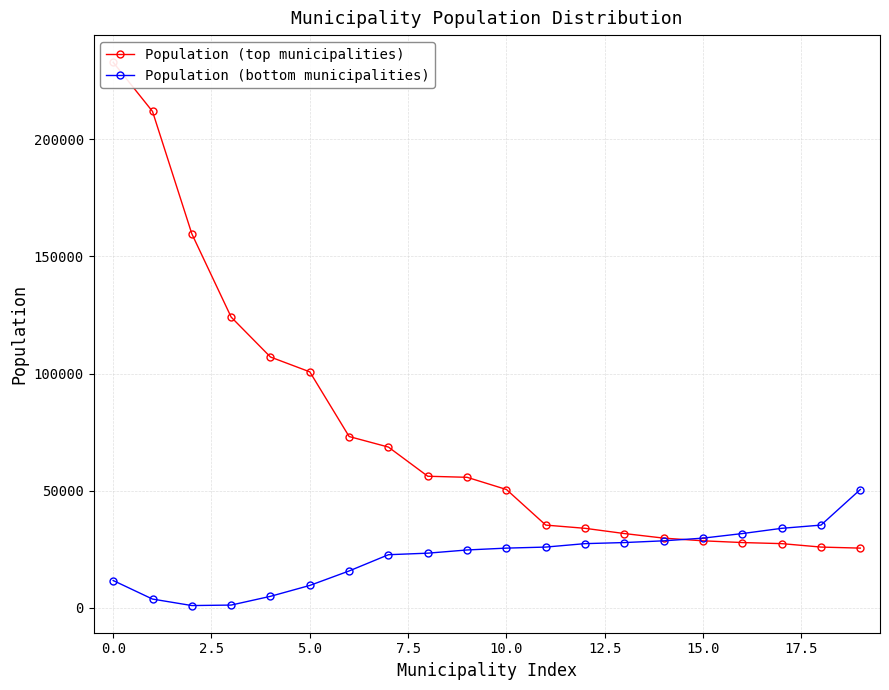

What is the spread (max minus min) of values at 2.5?

158695